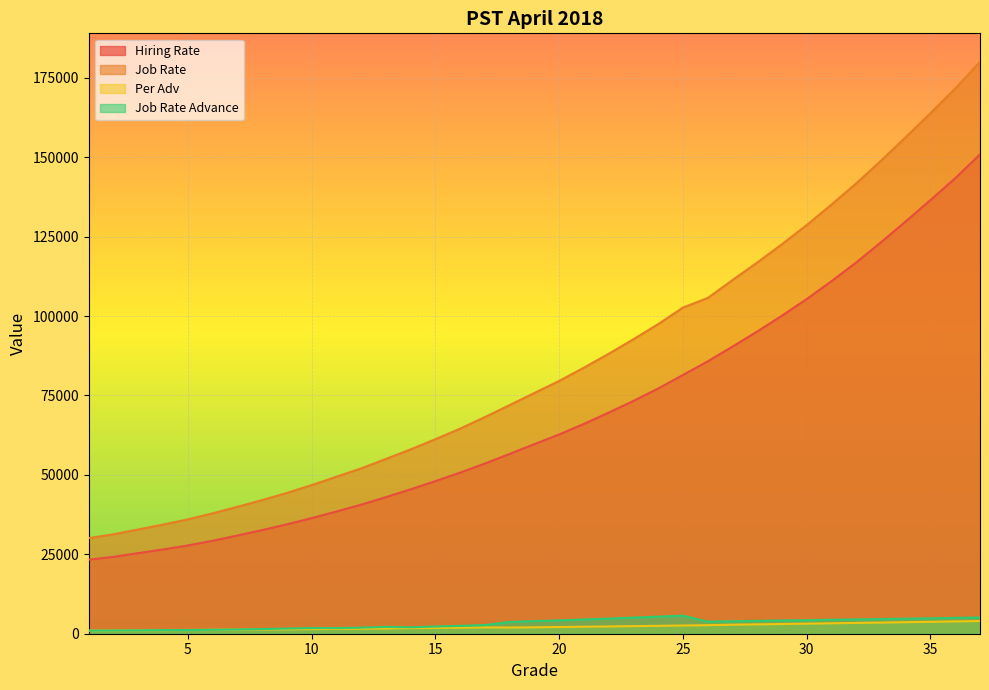

Reading left to right, list all the values displayed in this chart.

Hiring Rate: 23312	24196	25381	26520	27776	29266	30908	32610	34427	36379	38464	40622	42986	45455	48027	50722	53568	56604	59671	62726	66052	69603	73284	77187	81446	85736	90375	95136	100123	105355	110970	116871	123227	129791	136520	143381	150907
Job Rate: 30083	31299	32826	34355	35995	37891	39941	42051	44311	46772	49417	52039	55008	58028	61229	64557	68192	71980	75785	79577	83752	88124	92693	97448	102661	105681	111316	116844	122623	128642	135089	141764	148904	156321	163868	171631	180001
Per Adv: 968	1014	1064	1116	1175	1232	1283	1328	1376	1437	1531	1583	1647	1759	1824	1894	1984	1944	2024	2109	2202	2294	2389	2481	2587	2692	2834	2944	3057	3170	3288	3399	3511	3633	3750	3879	3999
Job Rate Advance: 963	1019	1061	1139	1169	1233	1335	1473	1628	1771	1767	1919	2140	2019	2258	2471	2720	3712	3970	4197	4488	4757	5075	5375	5693	3793	3937	4044	4158	4267	4391	4499	4611	4732	4848	4976	5100